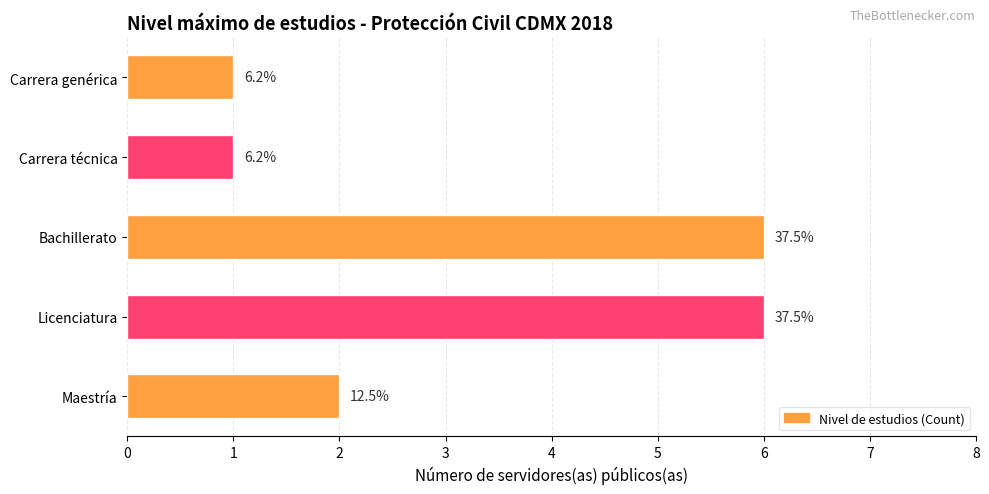

Does the chart contain any negative values?

No